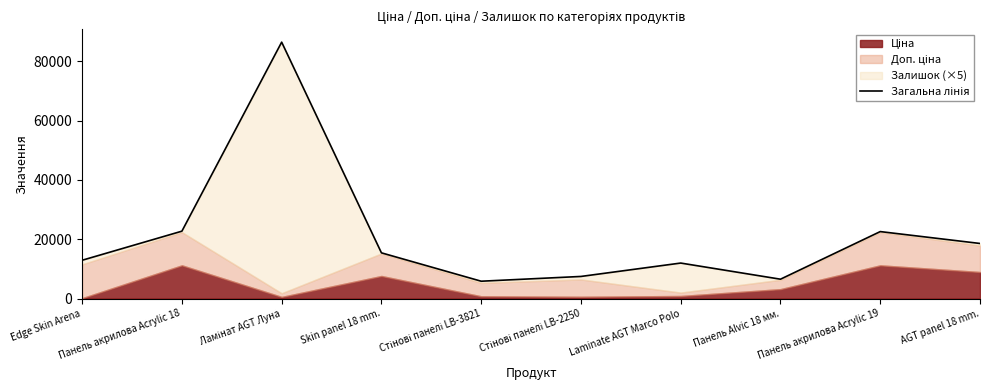

Count the number of values greater than 15398.

5